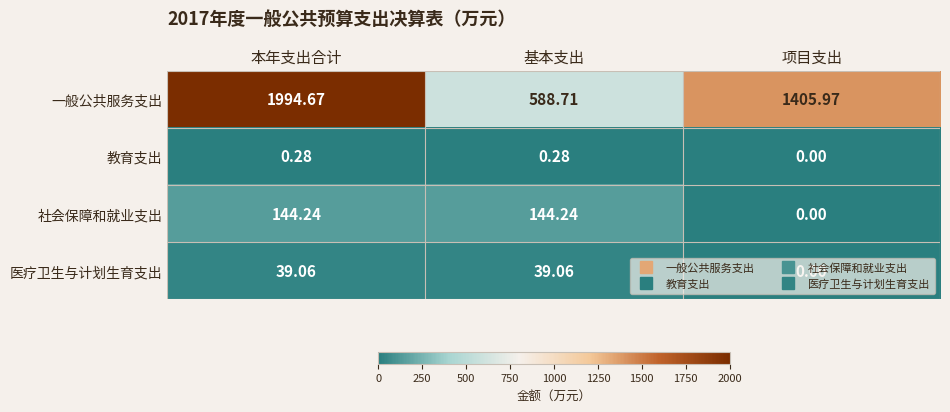

Which category has the lowest value in the 社会保障和就业支出 series?

项目支出